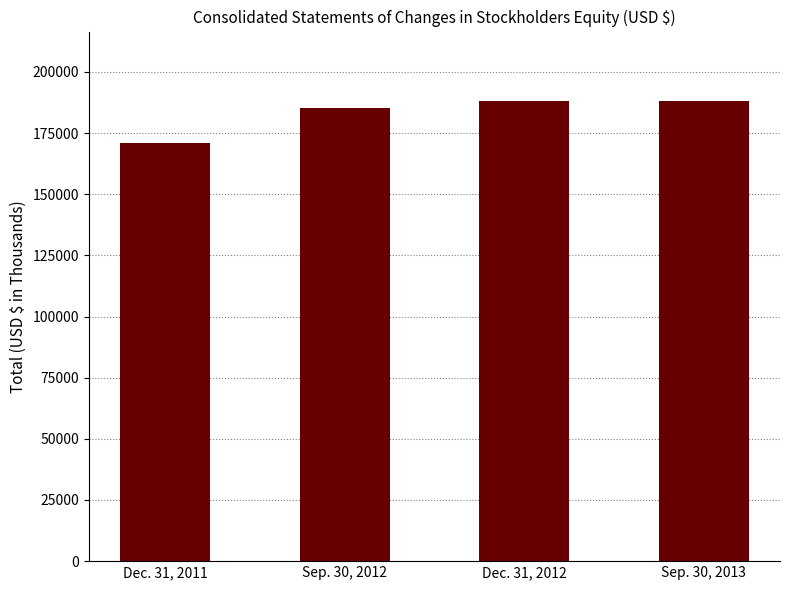

What value does the data have at Sep. 30, 2013?

188268